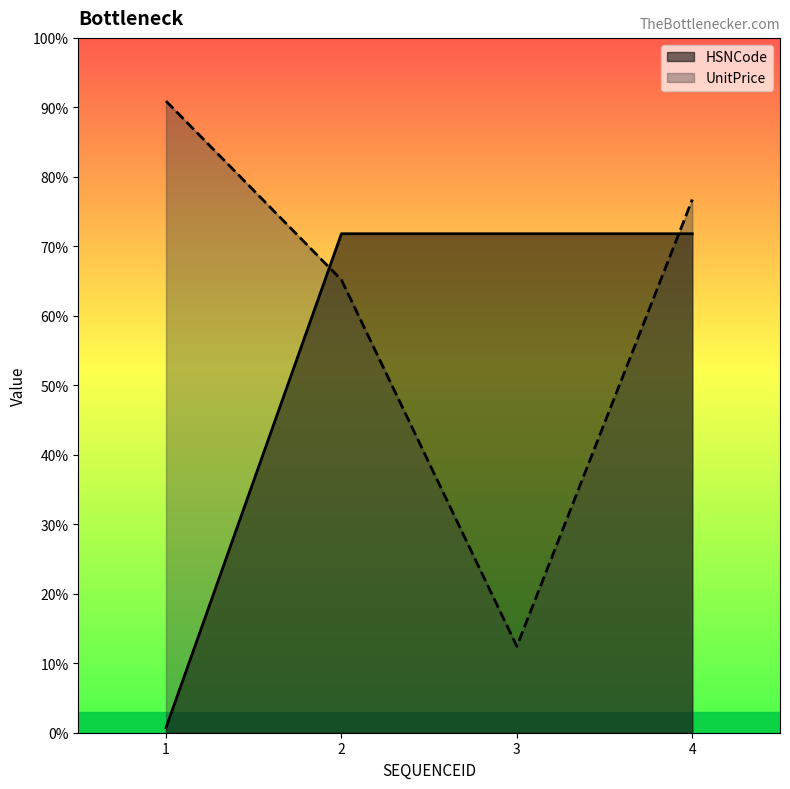

What is the sum of the HSNCode values at 3 and 4?

1990925